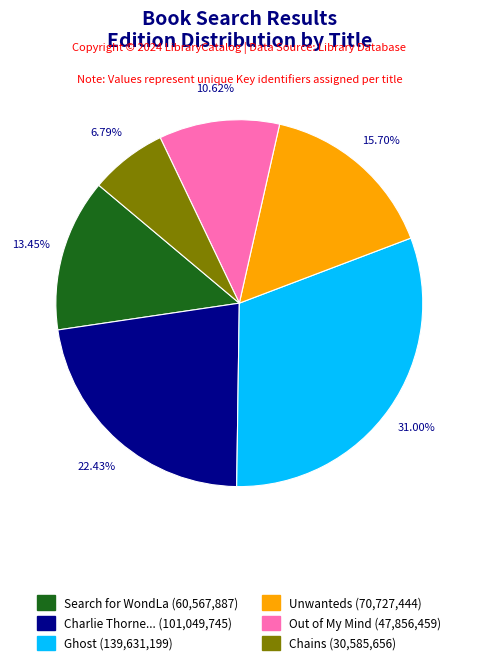

Is there any slice that represents more than half of the pie?

No